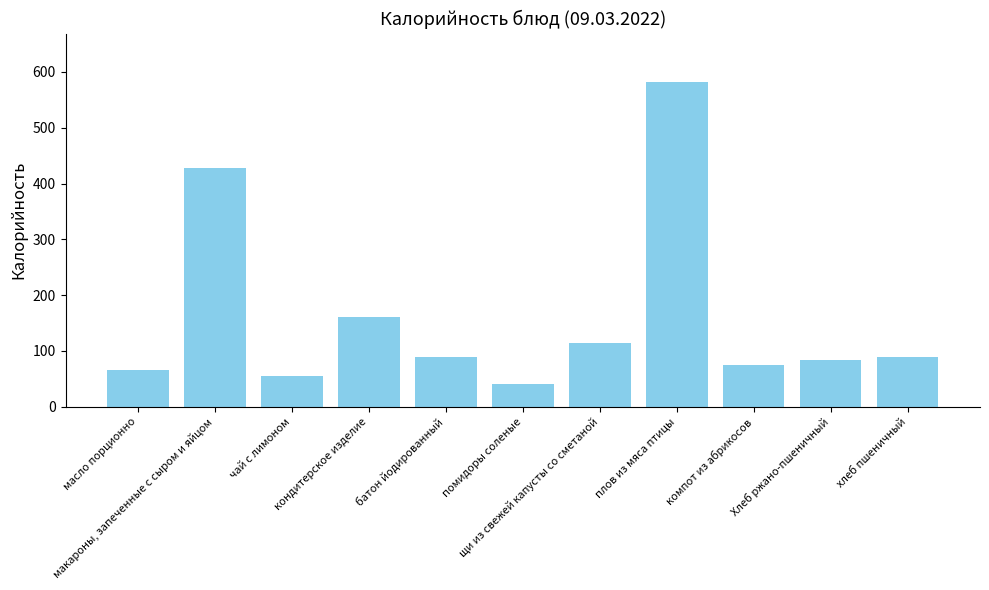

What is the label of the 6th bar from the right?

помидоры соленые